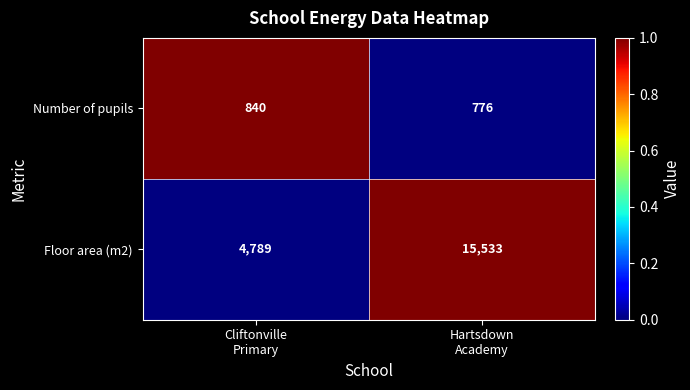

Reading right to left, list all the values displayed in this chart.

Number of pupils: 776	840
Floor area (m2): 15533	4789